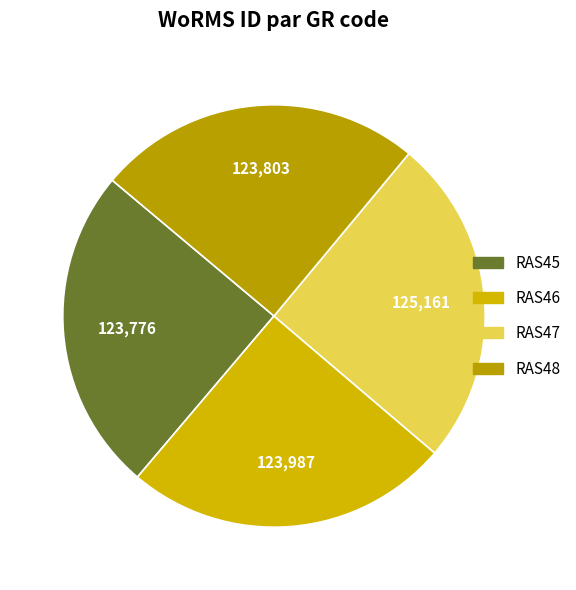

Is it true that RAS45 is 13% of the pie?

False